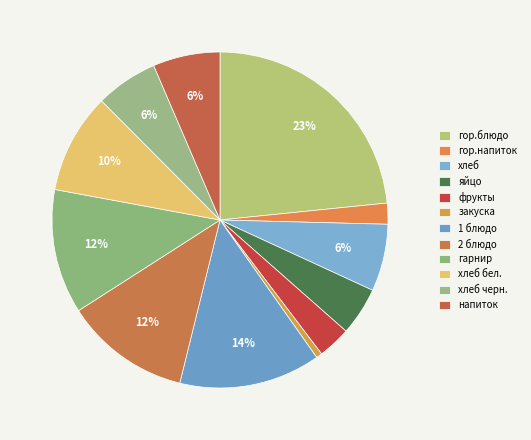

To the nearest percent, what is the average slice percentage?

8%